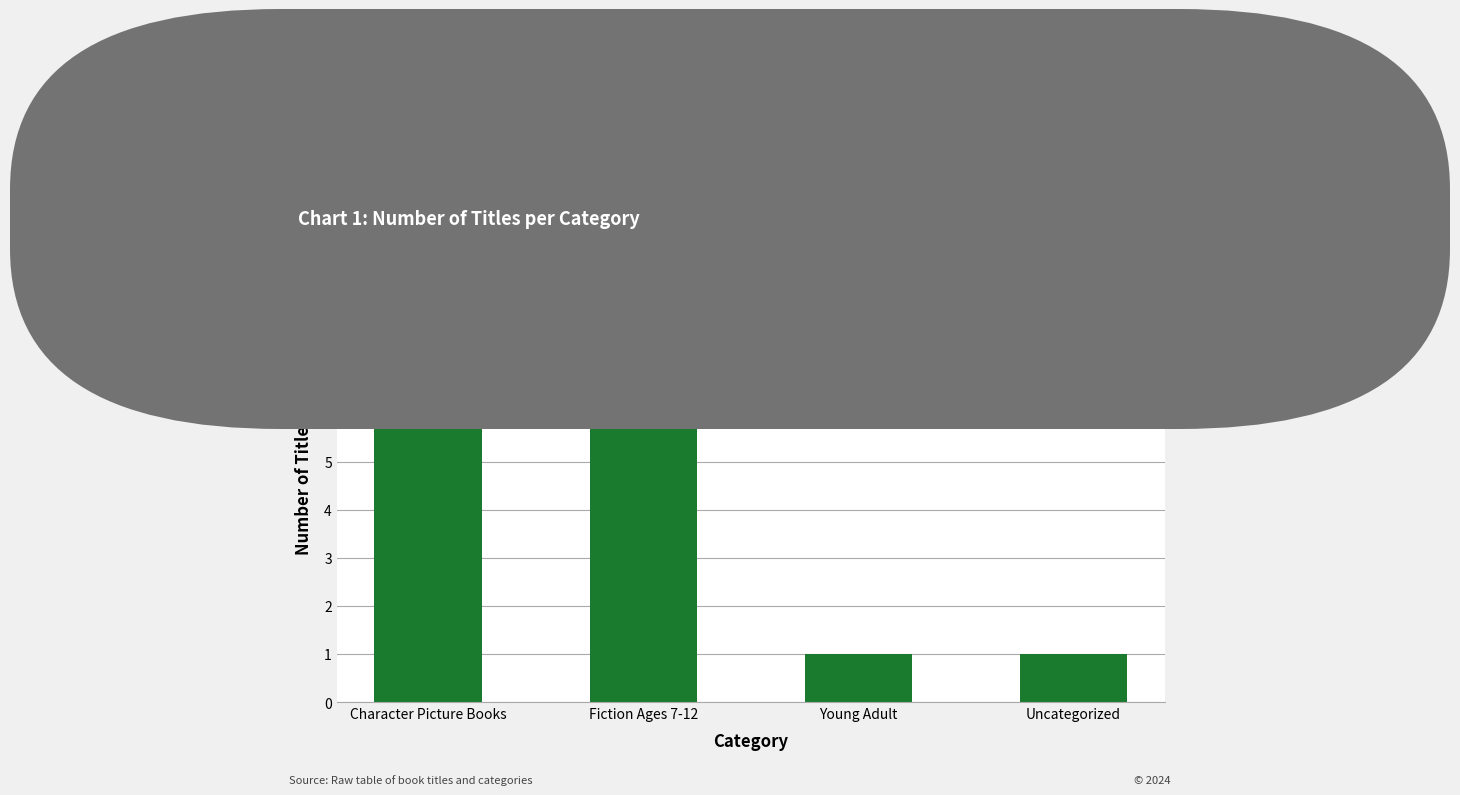

Are the bars grouped side by side (vs. stacked)?

No